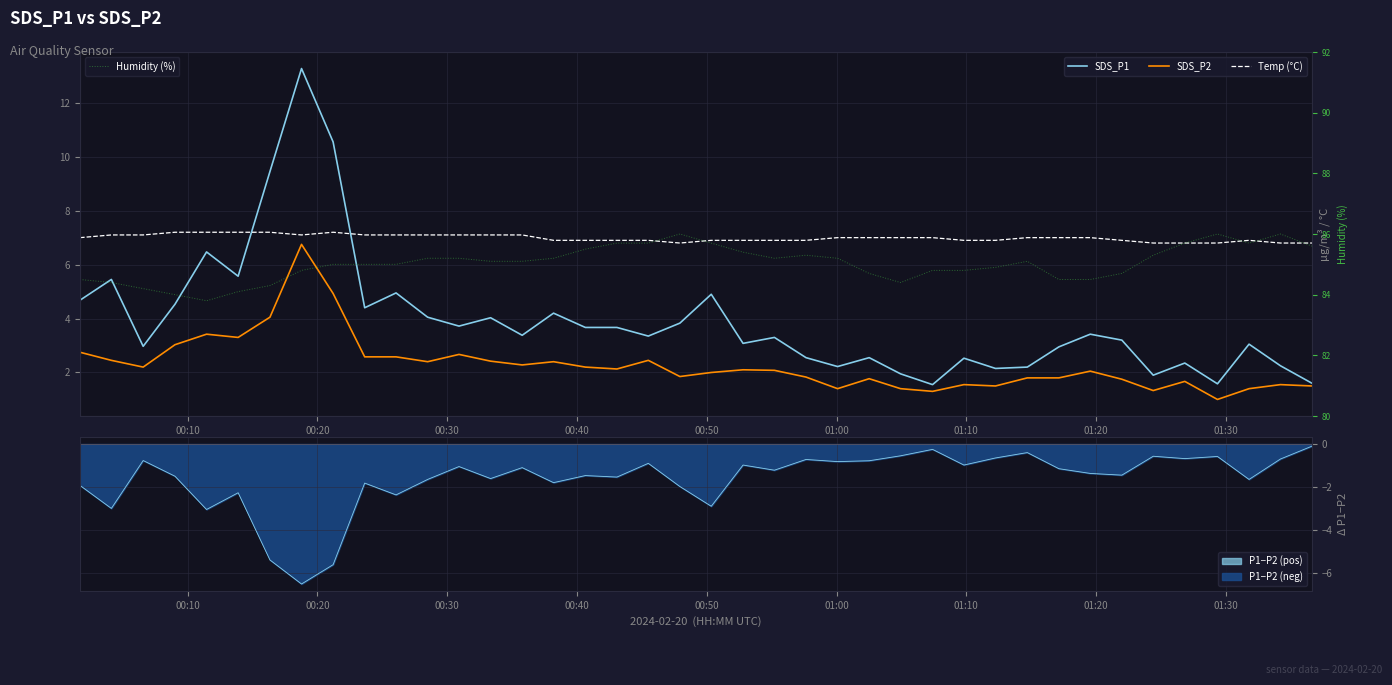

What is the highest value of the Humidity (%) series?

86.0